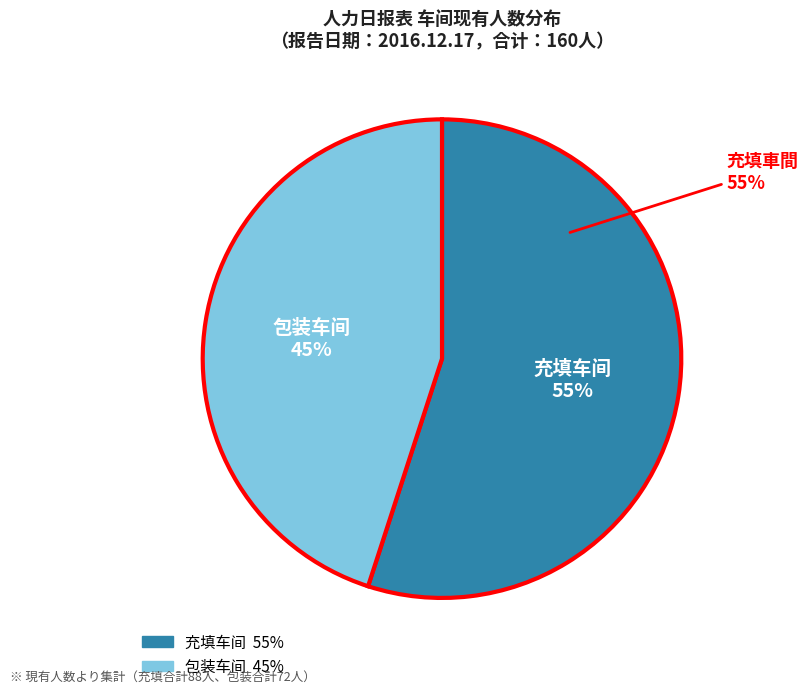

How much of the chart is everything except 包装车间?

55.0%